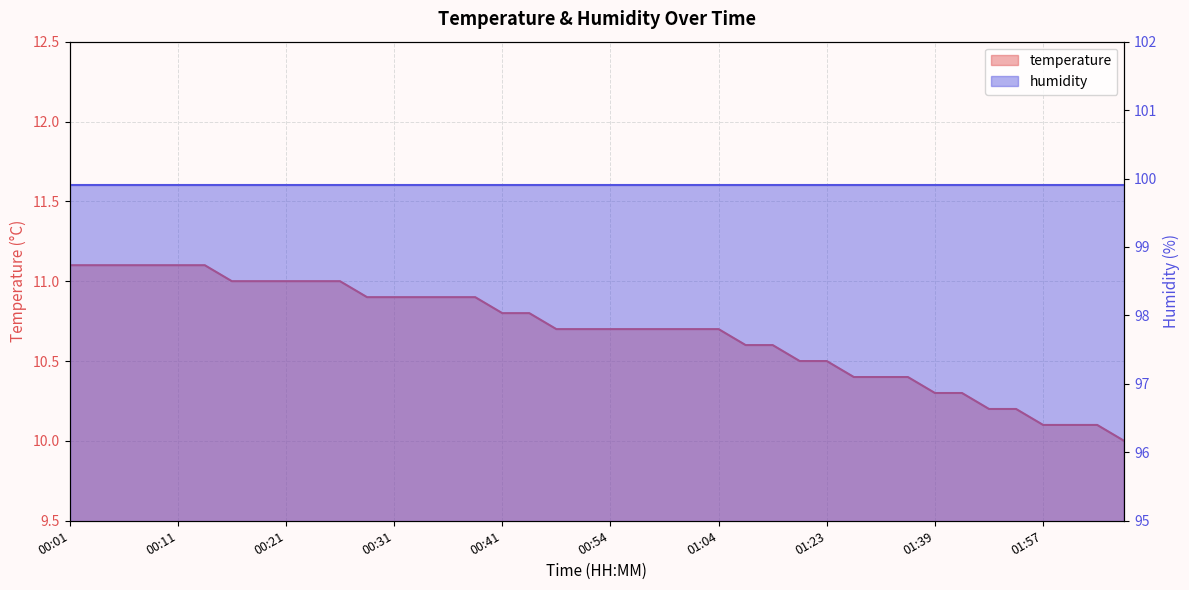

What value does the data have at 00:33?

10.9